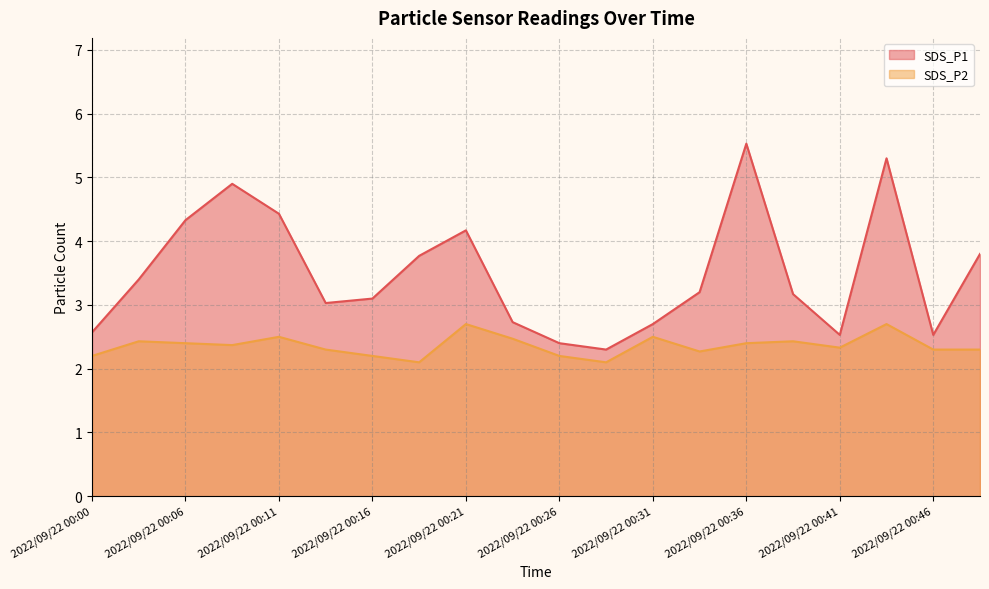

What is the sum of the SDS_P2 values at 2022/09/22 00:43 and 2022/09/22 00:13?

5.0